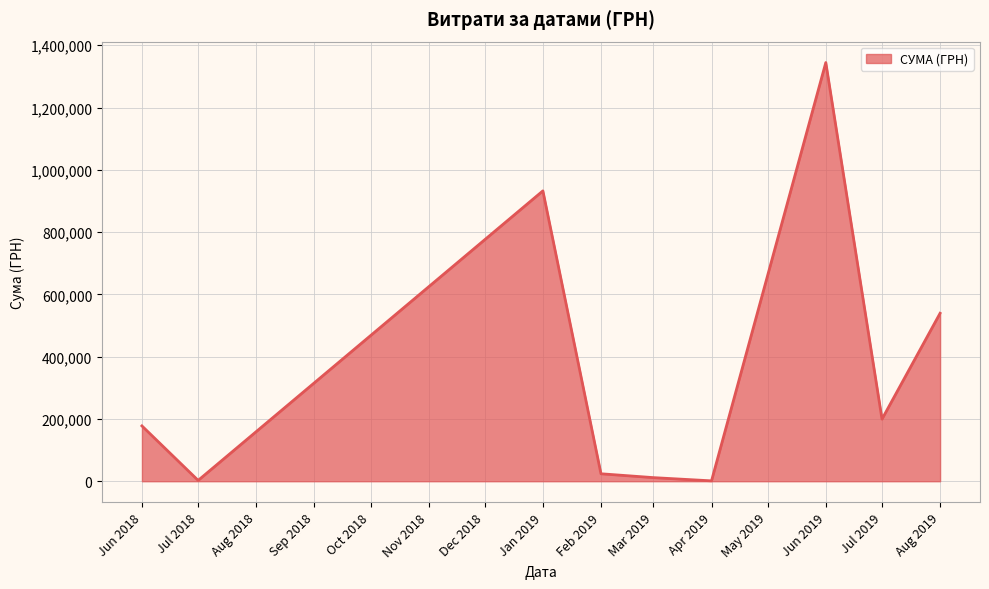

Is it true that the value at Aug 2019 is 539454.8?

True